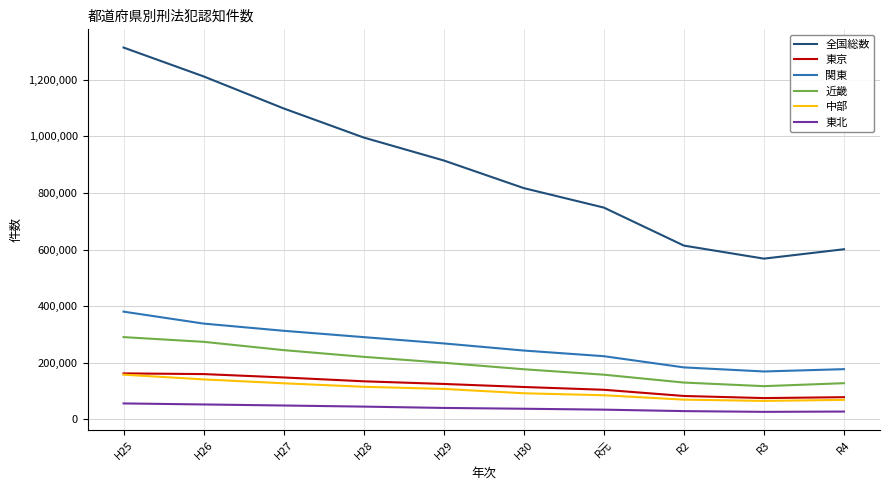

What is the approximate value of 中部 at H30?

92324